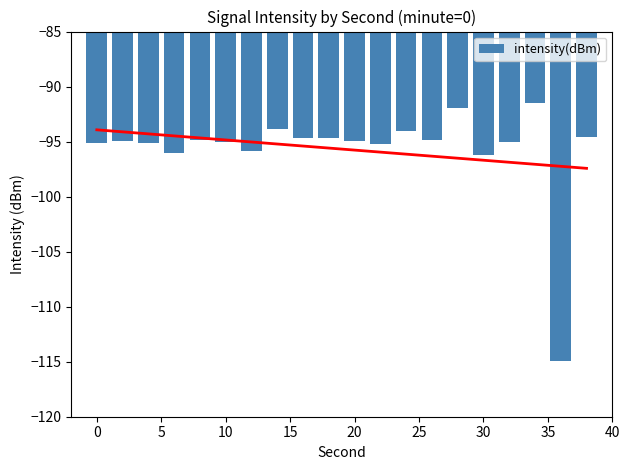

What is the maximum value for intensity(dBm)?

-91.5